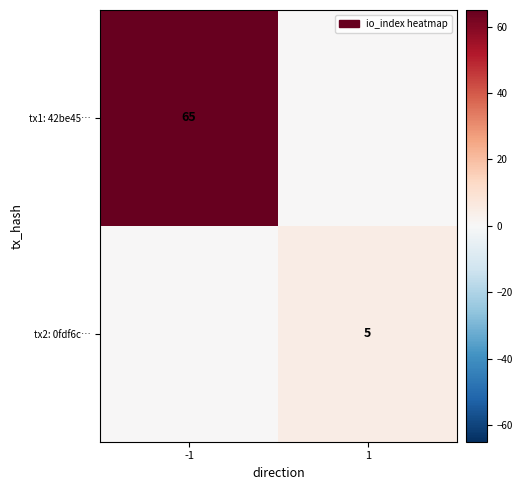

The tx2: 0fdf6c… series shows 7 at 1. True or false?

False